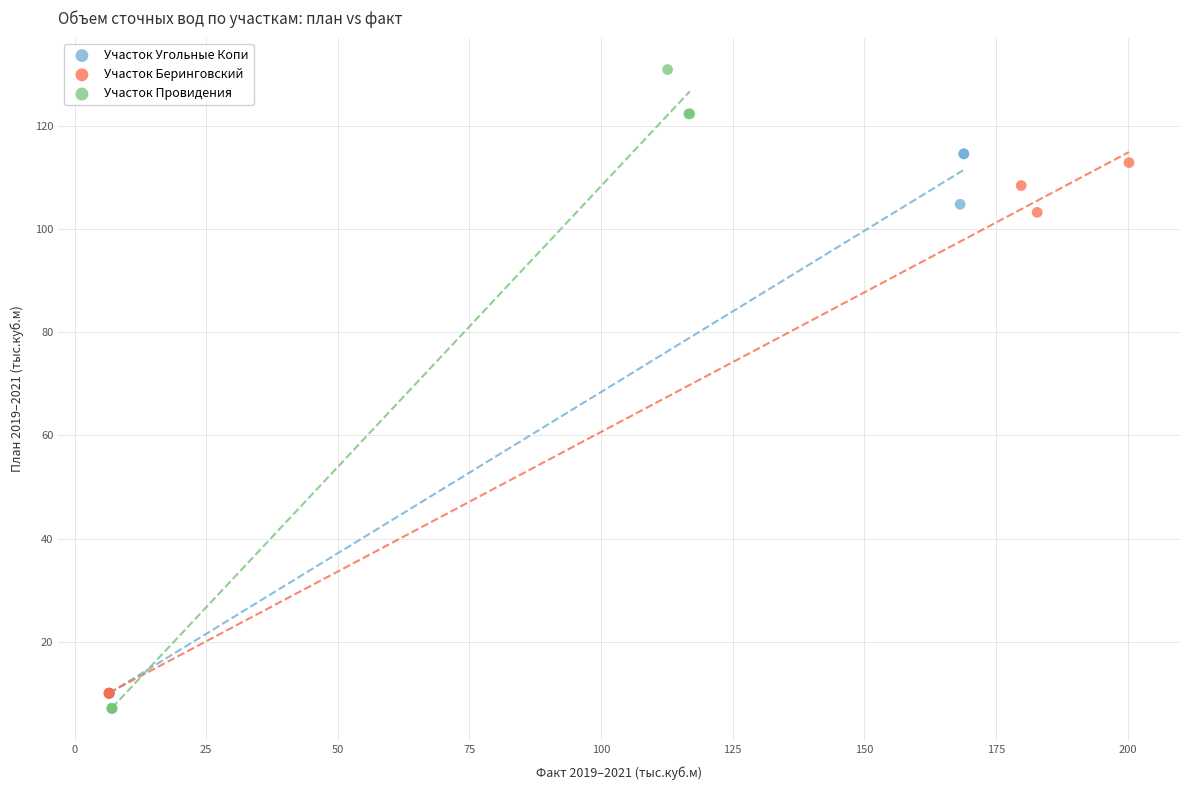

Which series reaches the maximum Y coordinate?

Участок Провидения